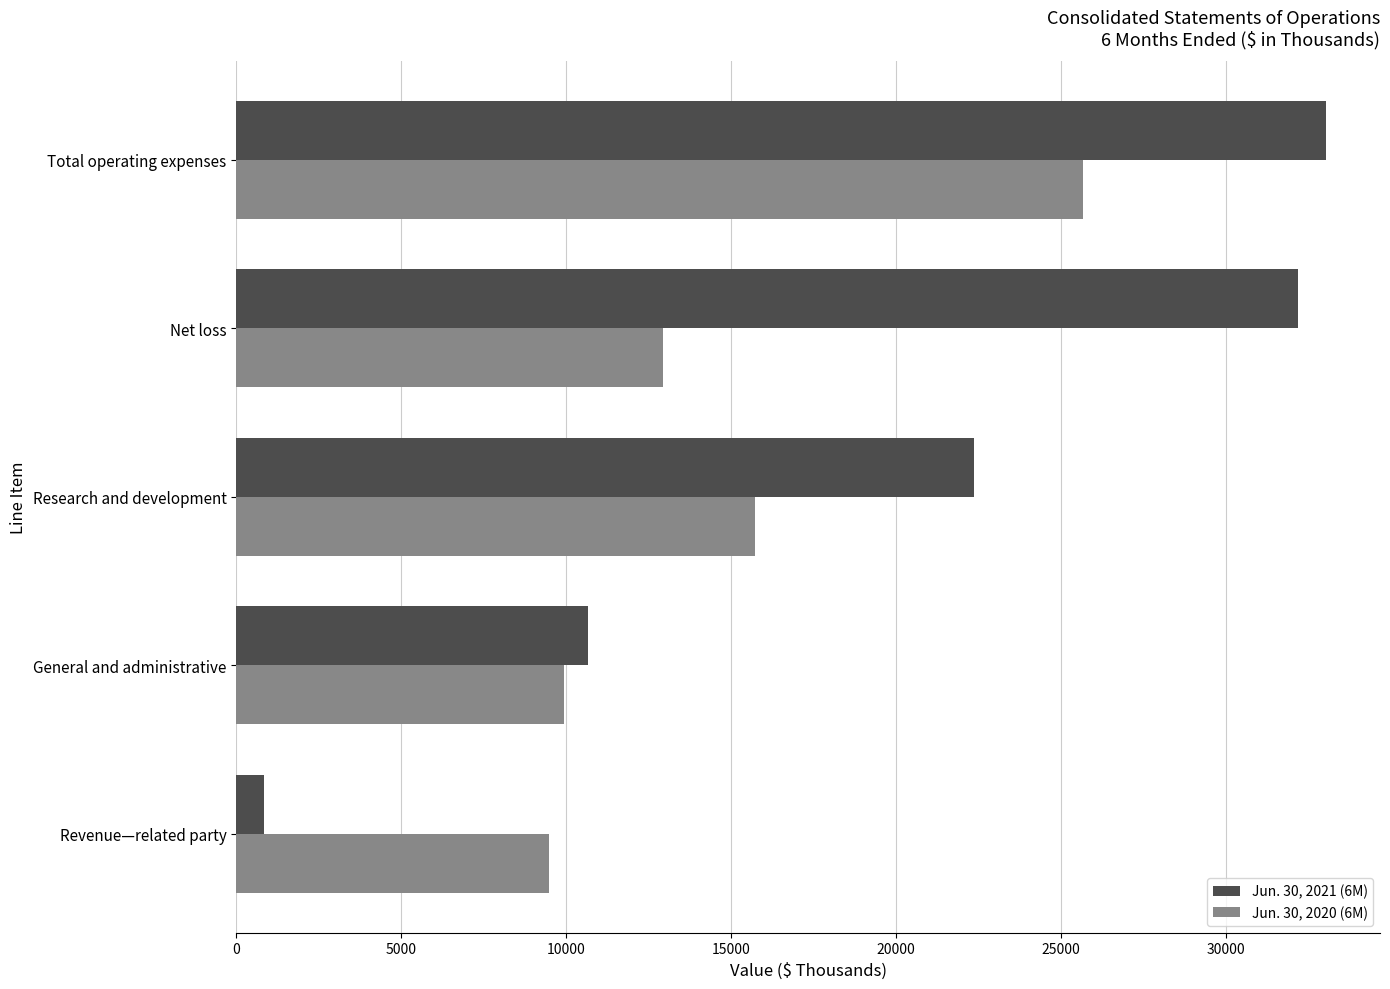

Which series has the widest spread of values?

Jun. 30, 2021 (6M)